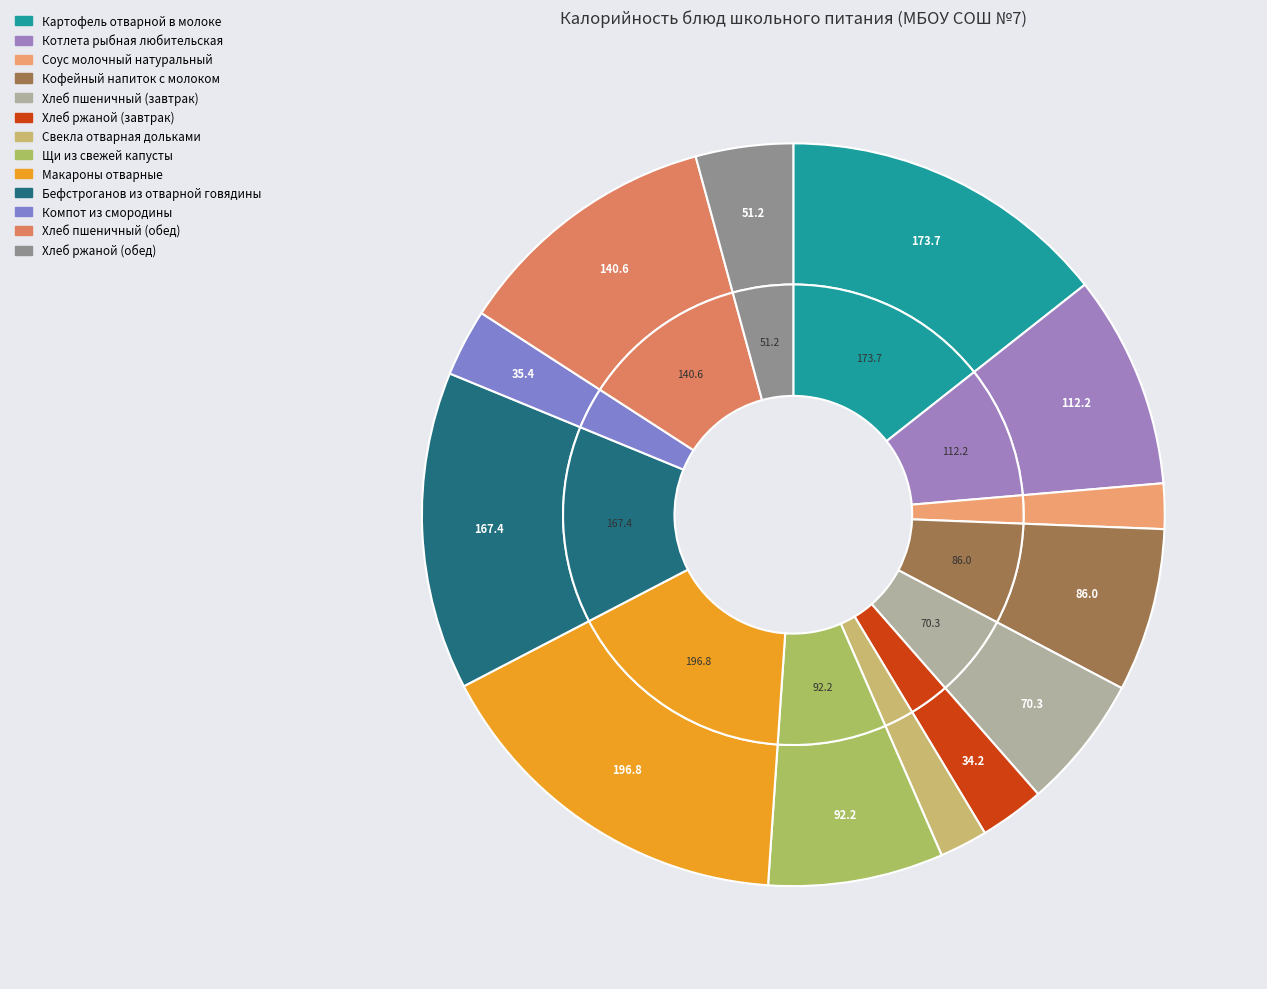

Is it true that Хлеб пшеничный (завтрак) is 6% of the pie?

True